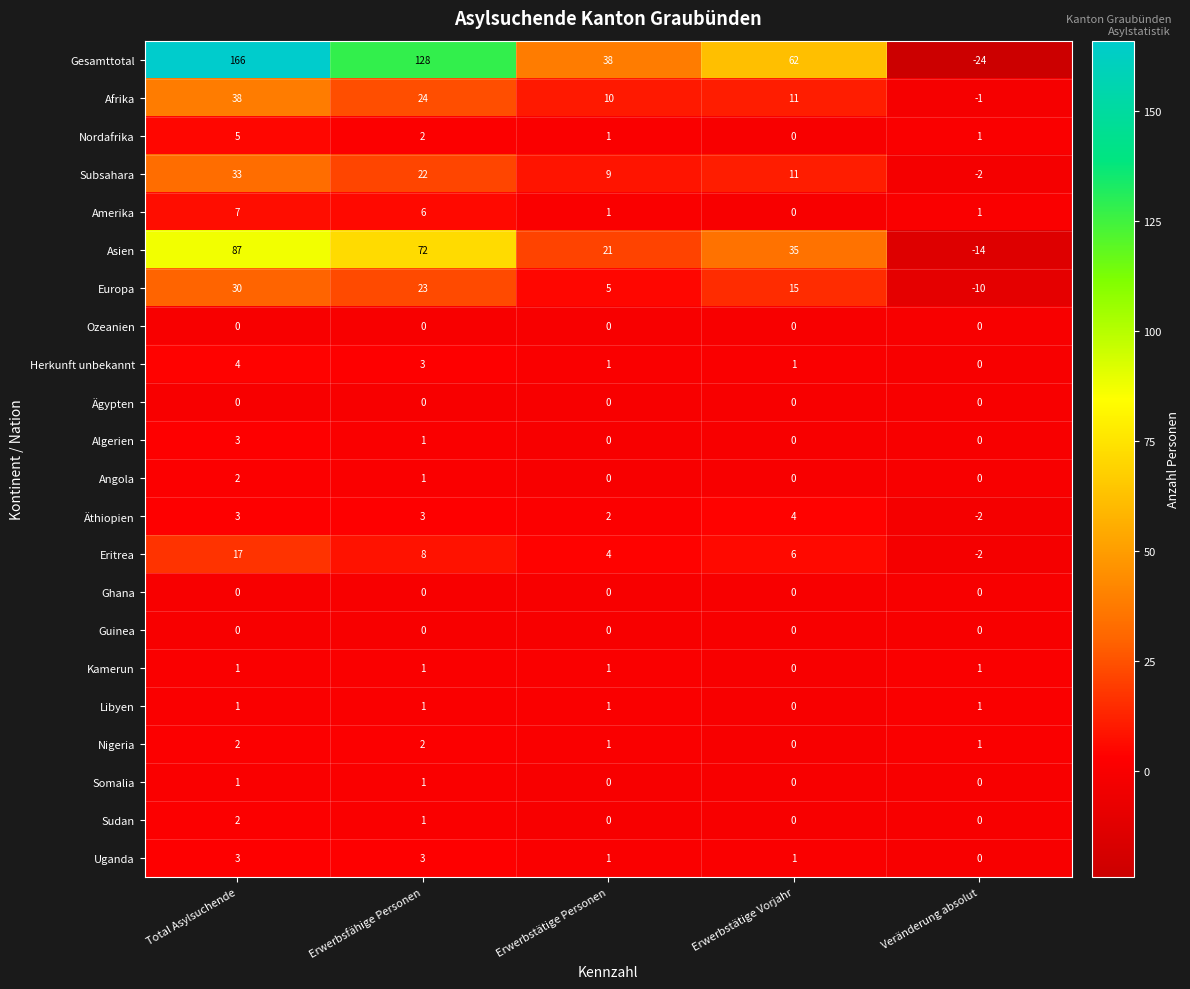

Which category has the lowest value across all series?

Veränderung absolut